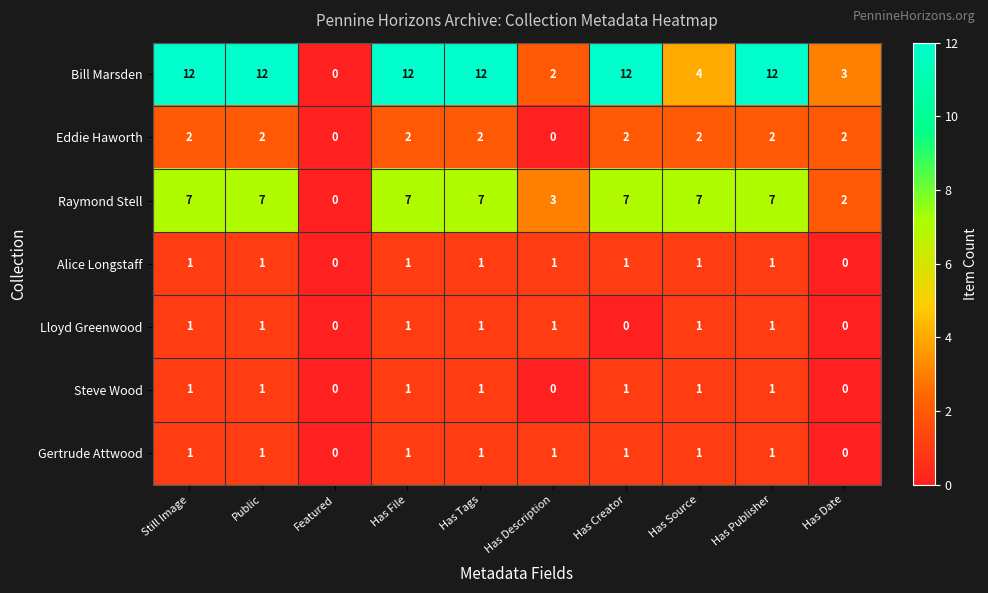

What is the sum of the Bill Marsden values at Has Tags and Featured?

12